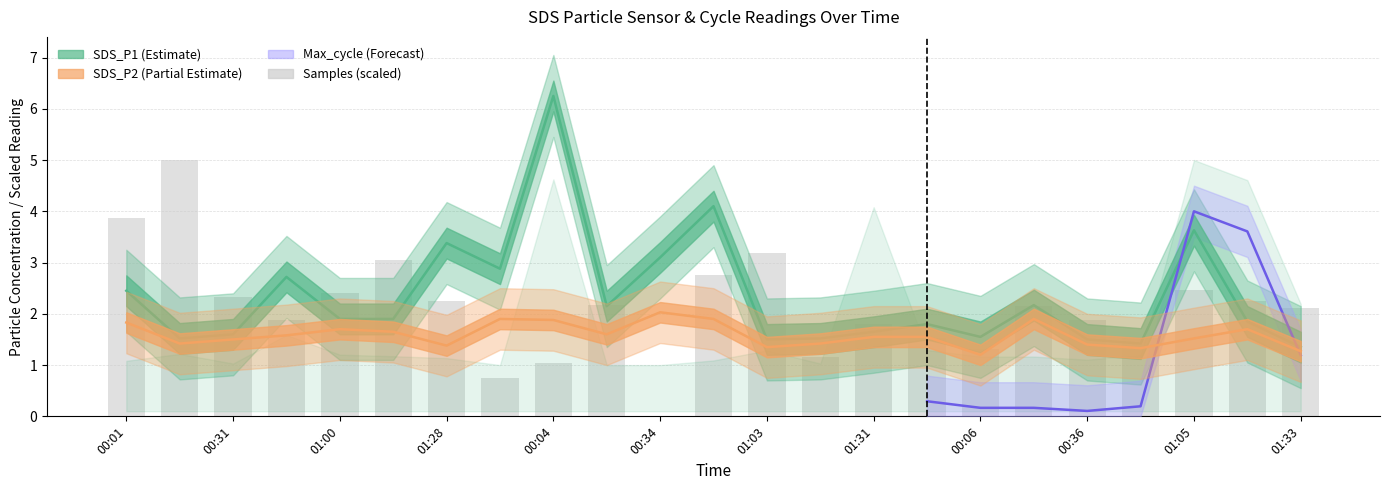

What is the highest value of the SDS_P2 series?

2.0